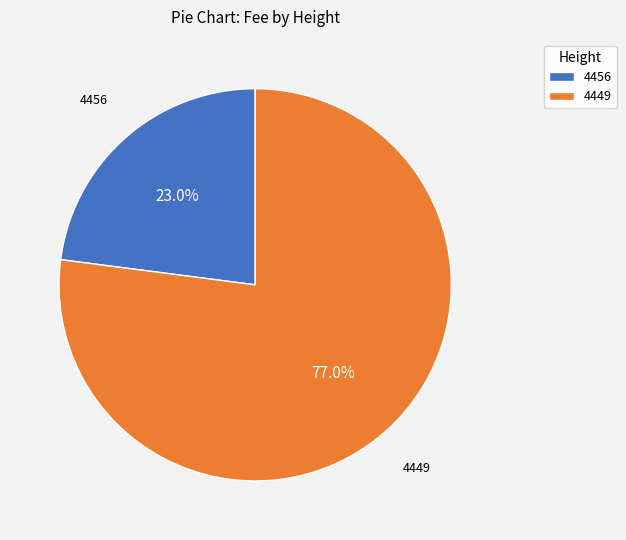

The 4456 slice represents 9% of the pie. True or false?

False